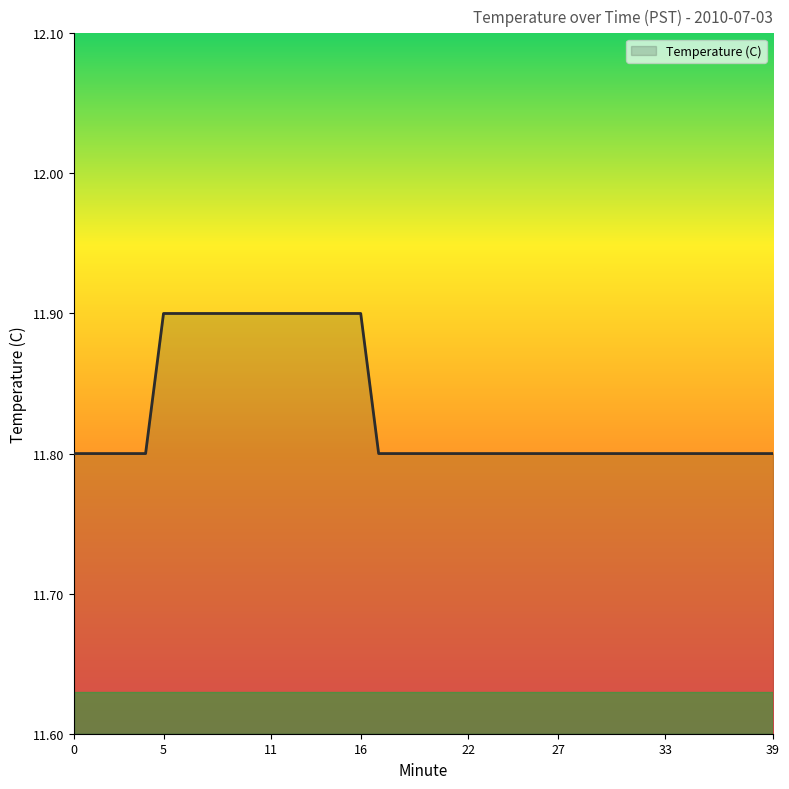

What is the greatest value displayed?

11.9